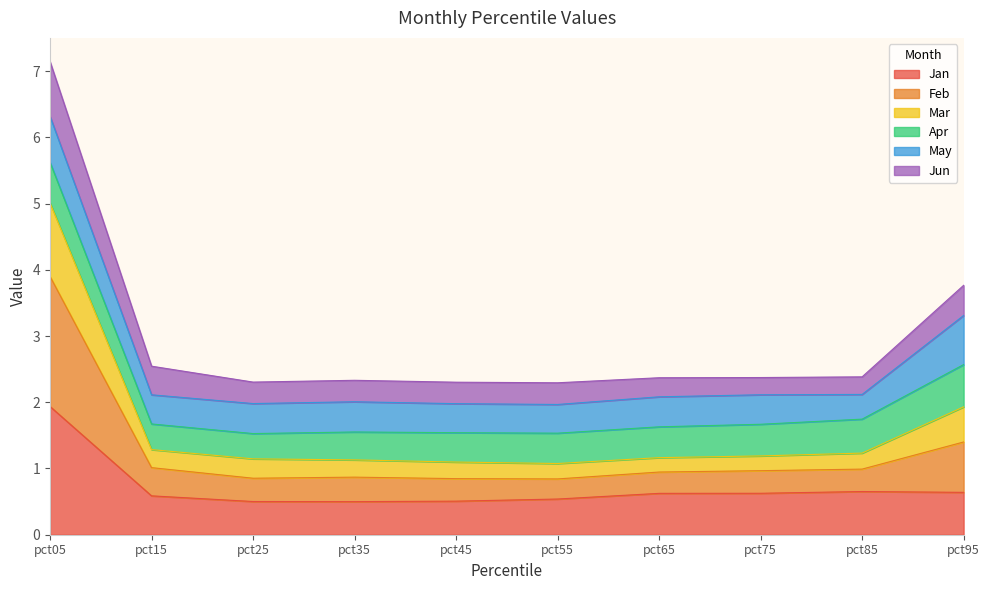

At which label does Jan reach its peak?

pct05